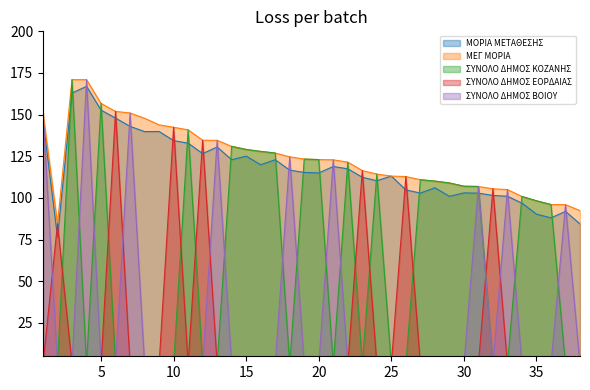

What is the total value across all series at 8?

287.7